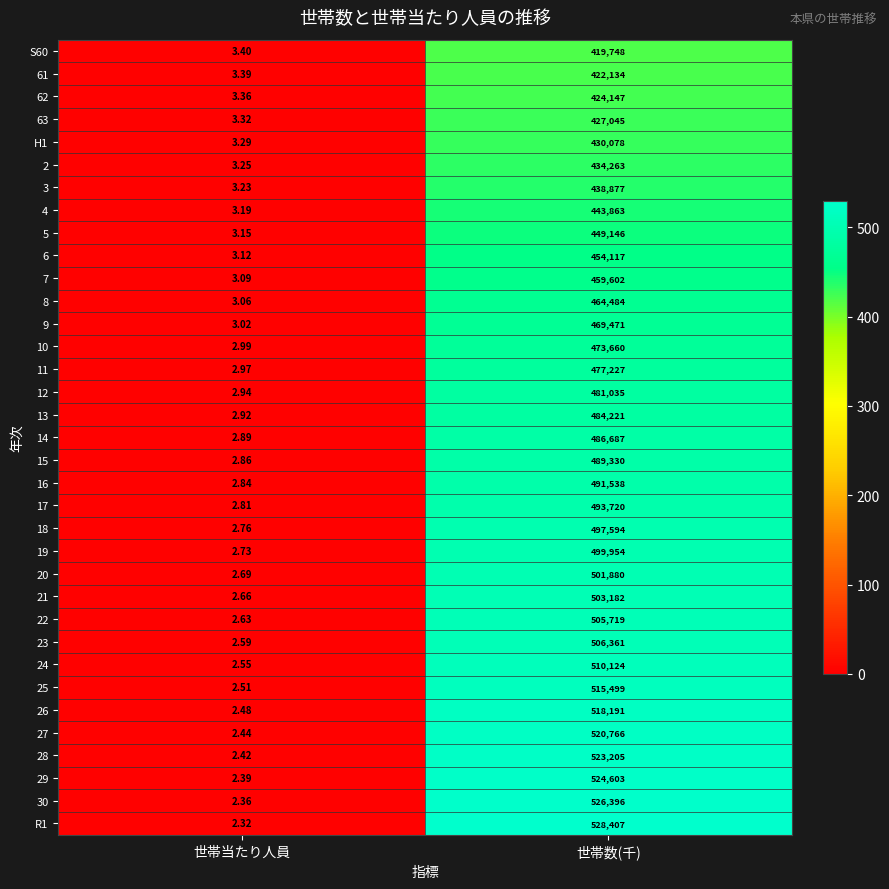

Which label corresponds to the smallest value in the chart?

世帯当たり人員